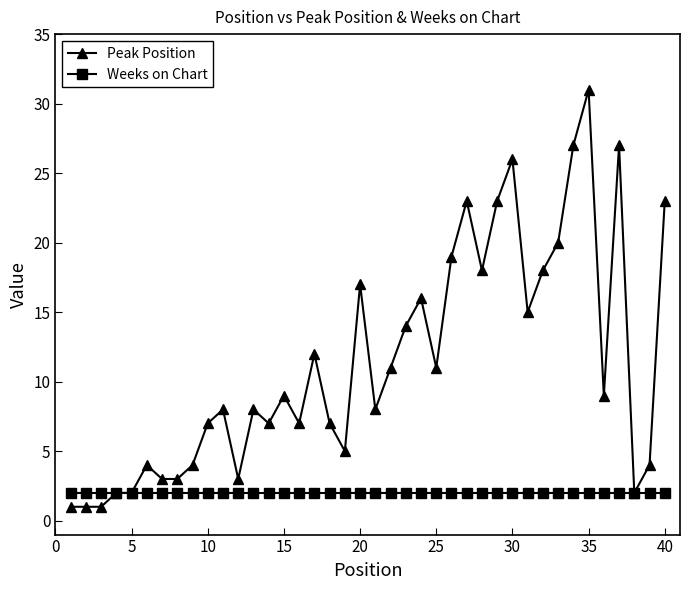

Which series has the widest spread of values?

Peak Position